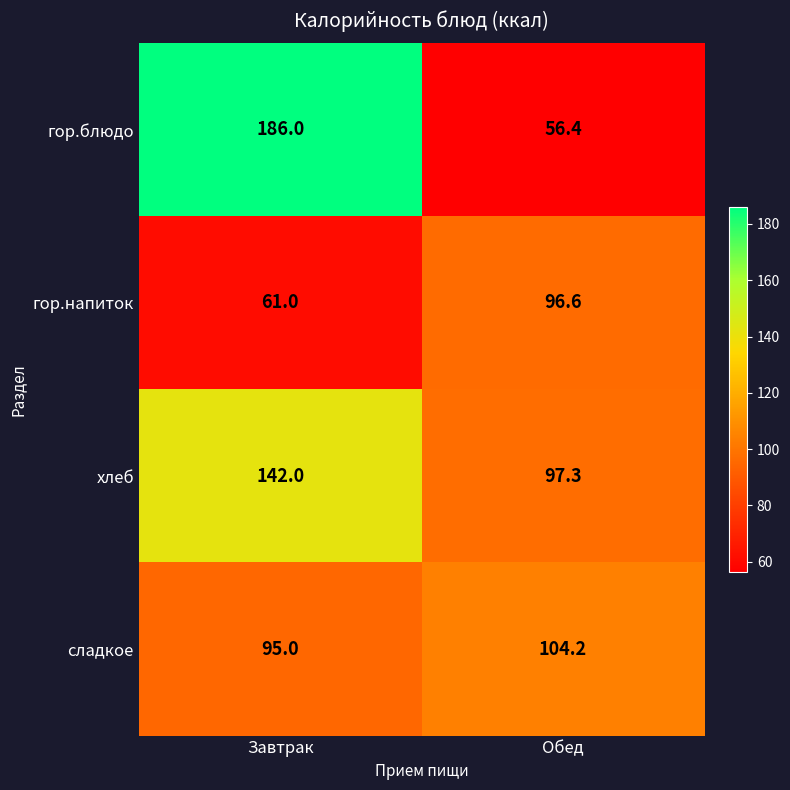

What is the sum of all гор.блюдо values?

242.4